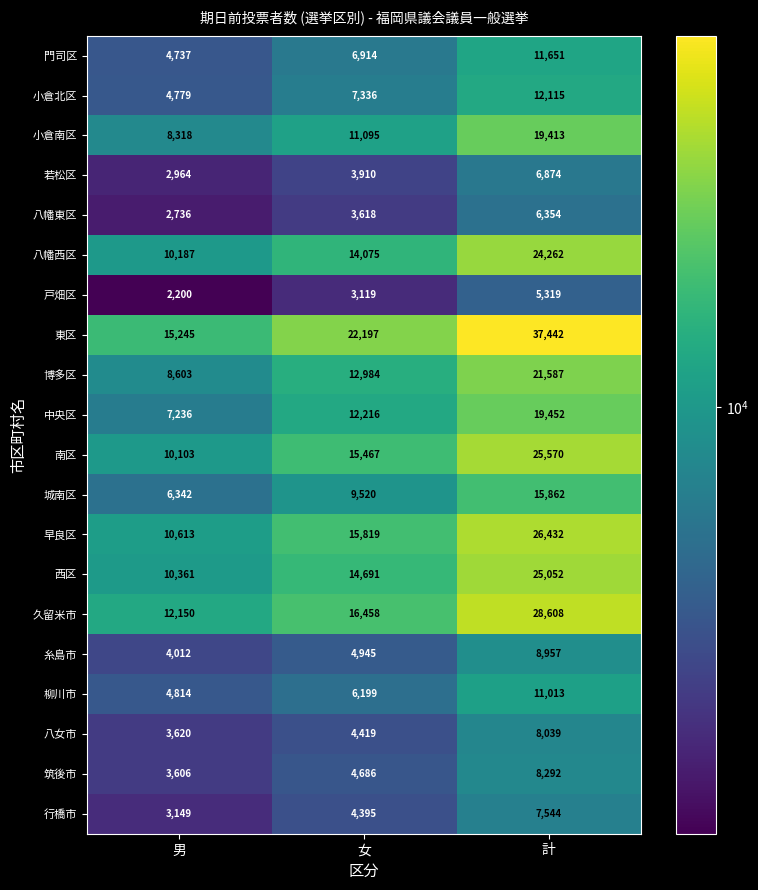

What value does the 若松区 series have at 女?

3910